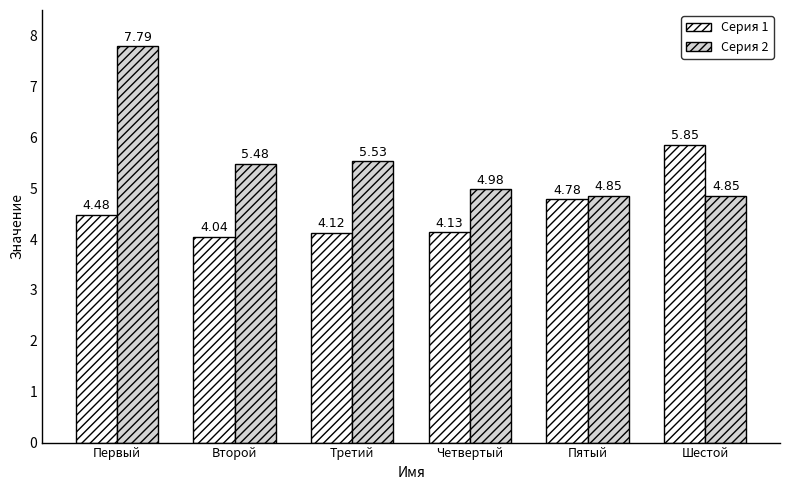

The value of Серия 1 at Второй is 2.4. True or false?

False